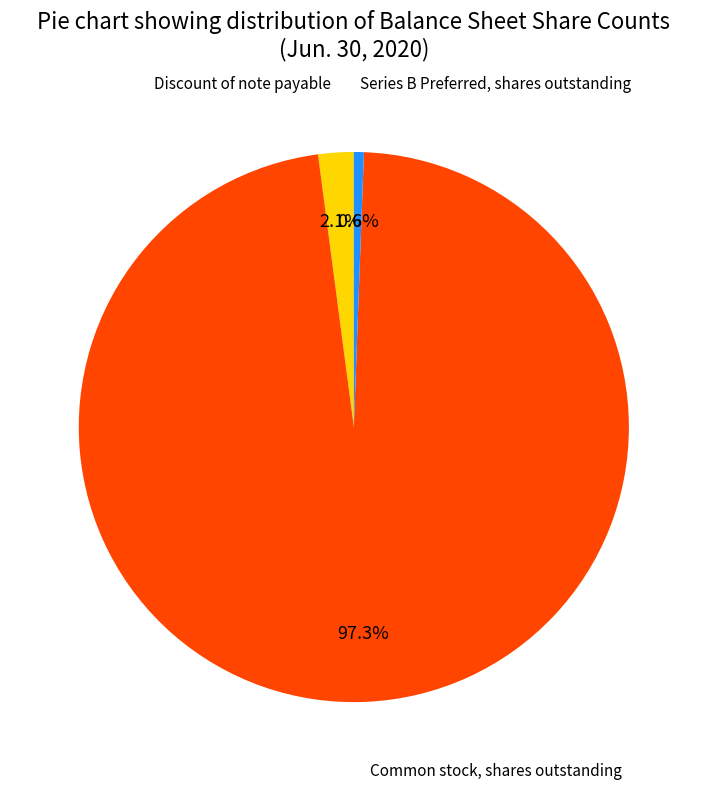

Is there any slice that represents more than half of the pie?

Yes